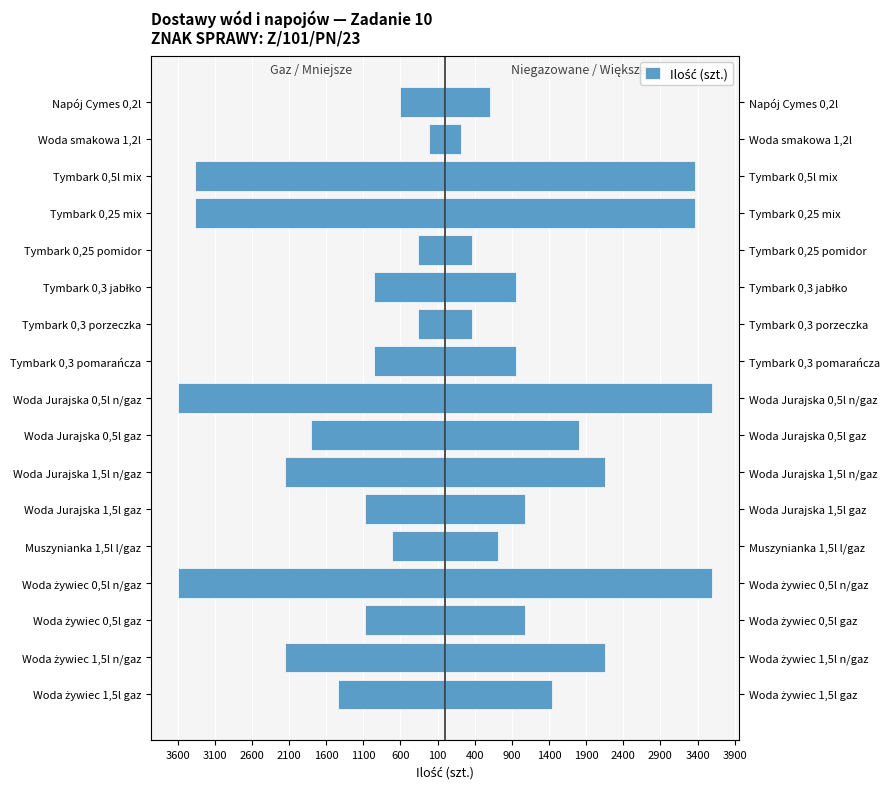

Reading right to left, extract all data points from this chart.

-600	-216	-3360	-3360	-360	-960	-360	-960	-3600	-1800	-2160	-1080	-720	-3600	-1080	-2160	-1440